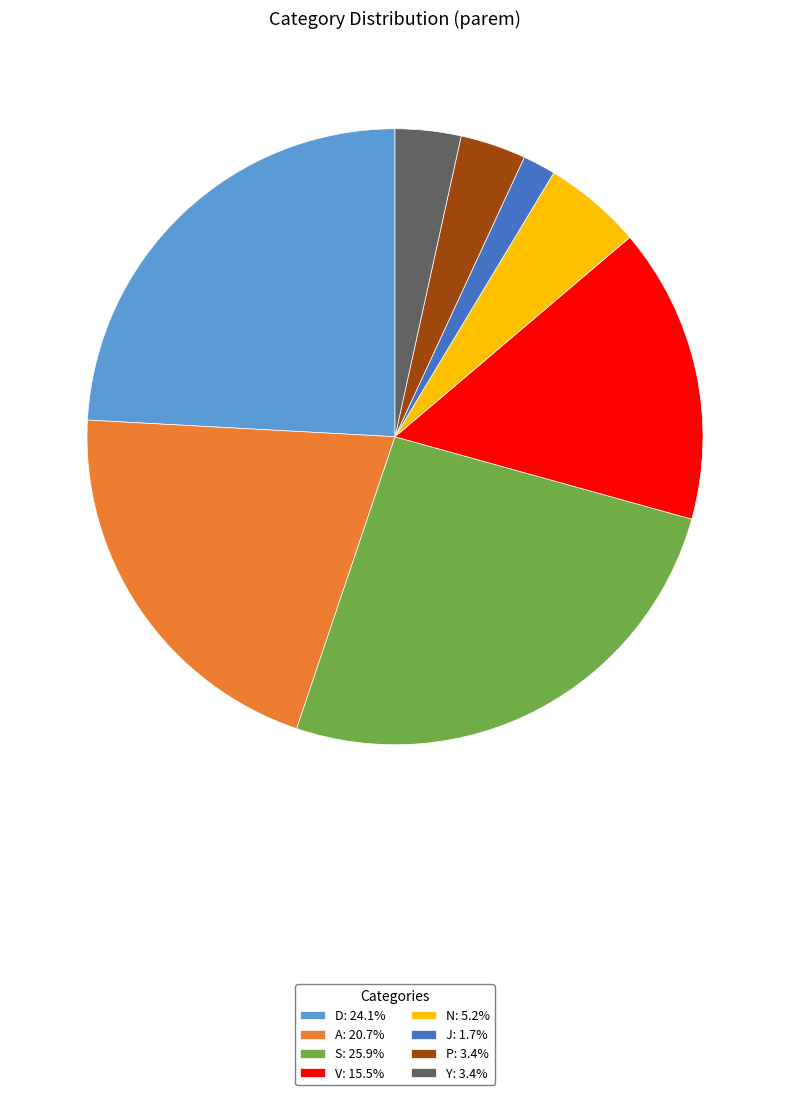

Does V account for over 50% of the chart?

No